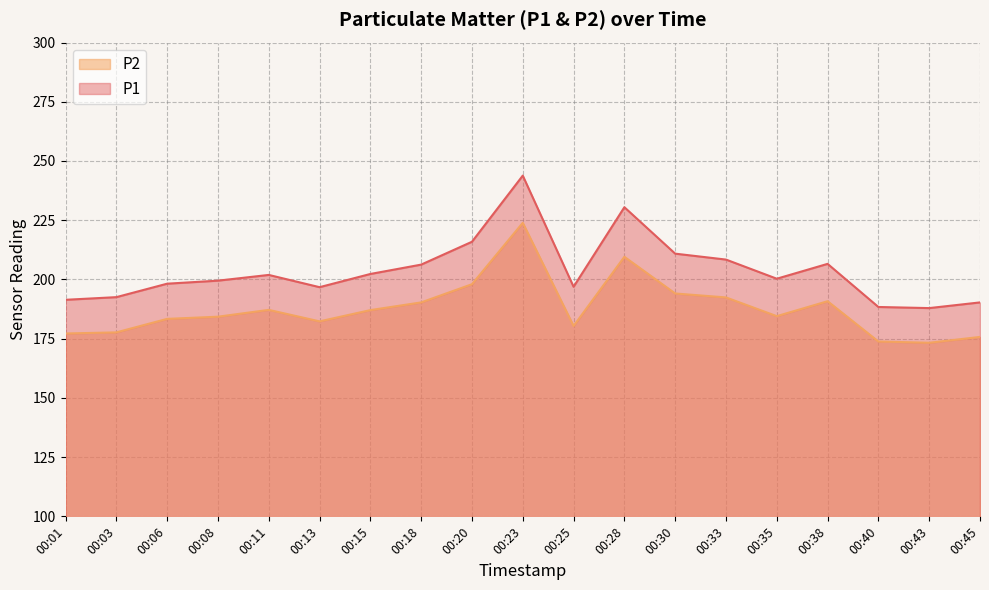

Rank the categories by P2 value from highest to lowest.

00:23, 00:28, 00:20, 00:30, 00:33, 00:38, 00:18, 00:11, 00:15, 00:35, 00:08, 00:06, 00:13, 00:25, 00:03, 00:01, 00:45, 00:40, 00:43